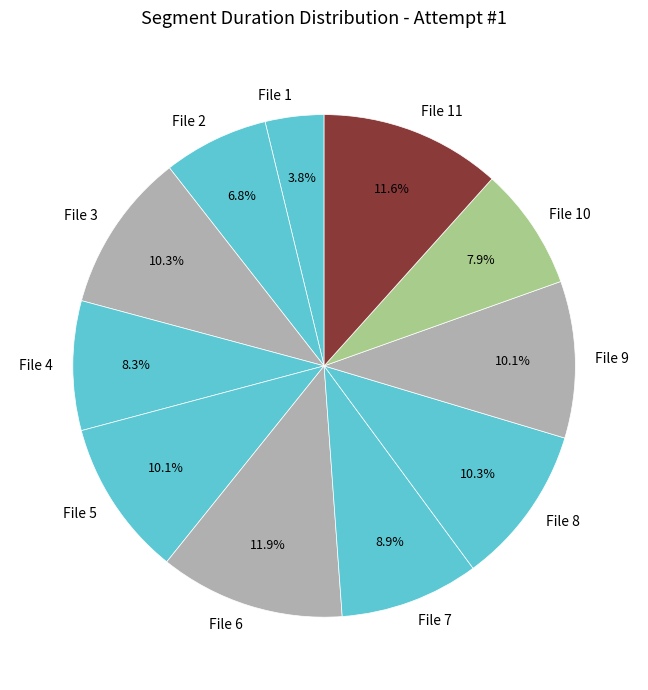

Approximately how many times larger is the value at File 3 compared to File 5?

1.0